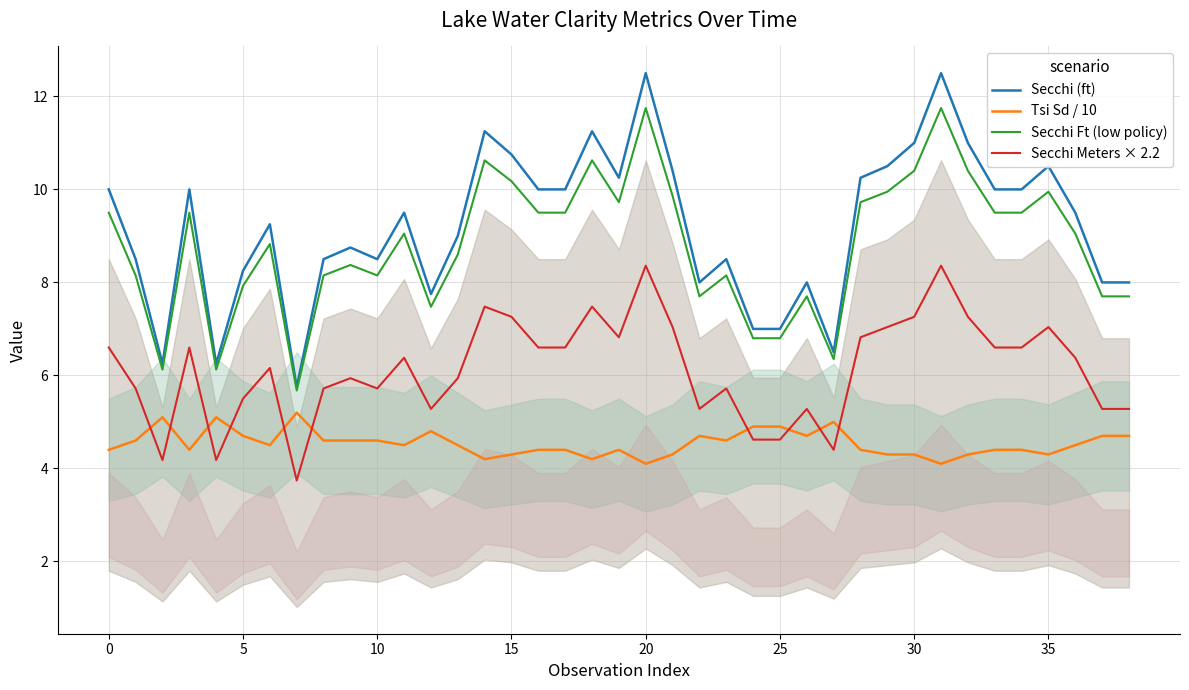

Which series has the largest range (max minus min)?

Secchi (ft)